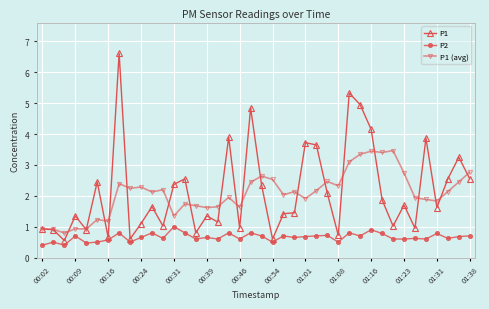

What is the value of the P1 point at the 3rd from the left?

0.6